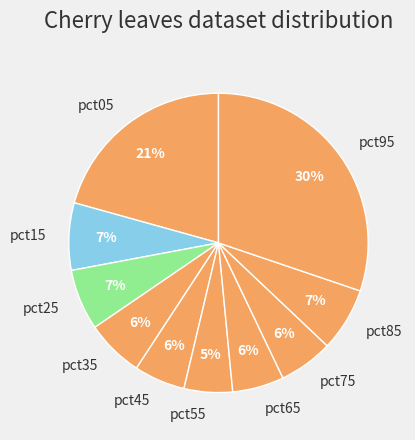

How many segments does this pie chart have?

10